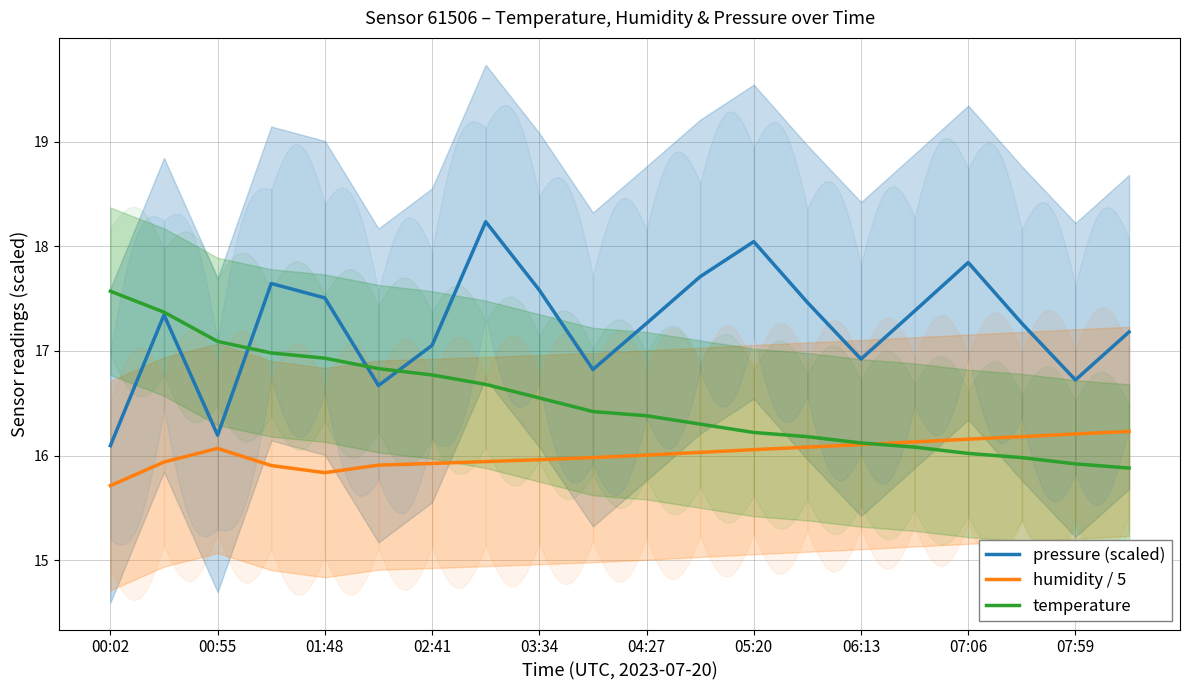

True or false: humidity / 5 has a value of 27.4 at 07:59.

False